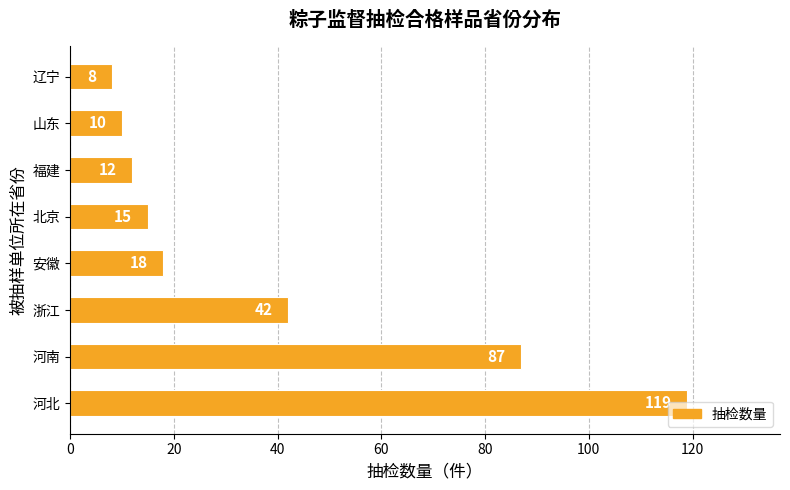

List the labels in order of value, largest first.

河北, 河南, 浙江, 安徽, 北京, 福建, 山东, 辽宁